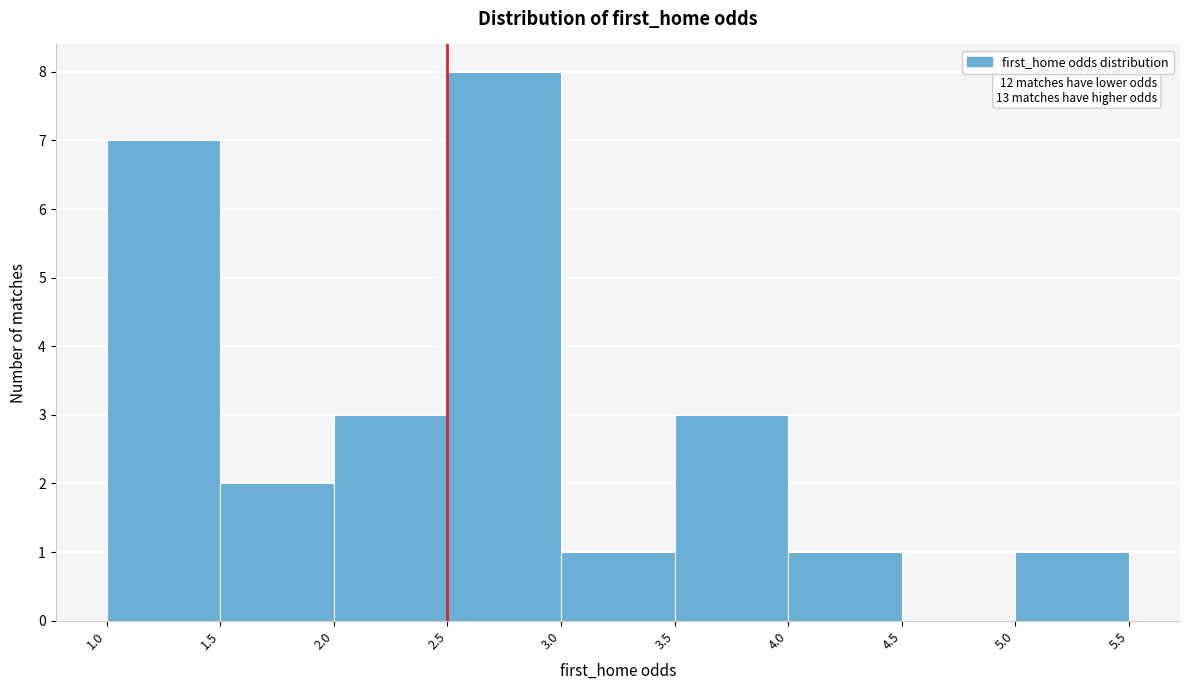

Which range on the x-axis has the tallest bar?

2.5 to 3.0